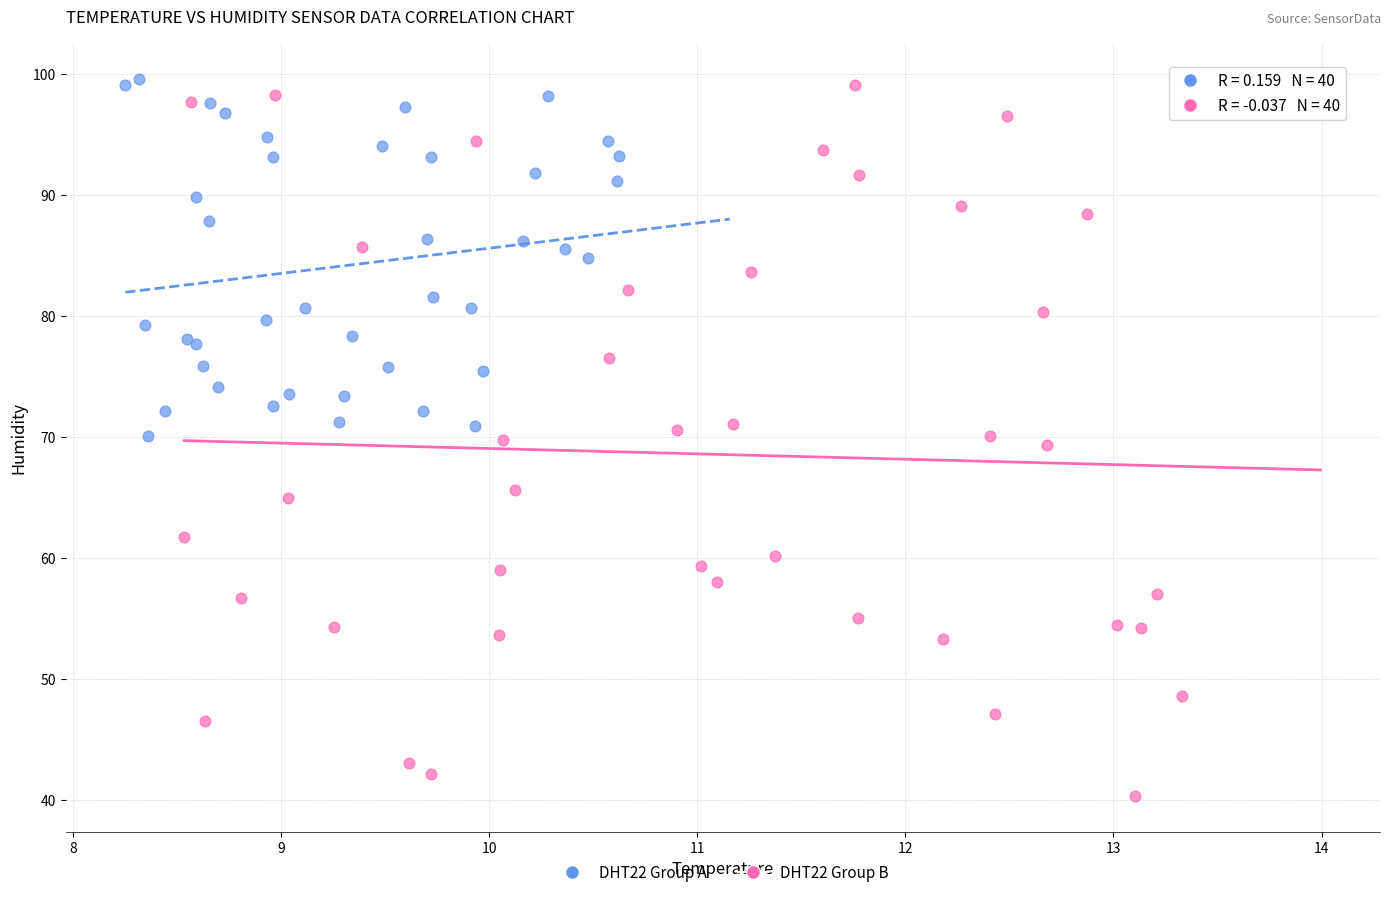

Which series reaches the minimum Y coordinate?

DHT22 Group B